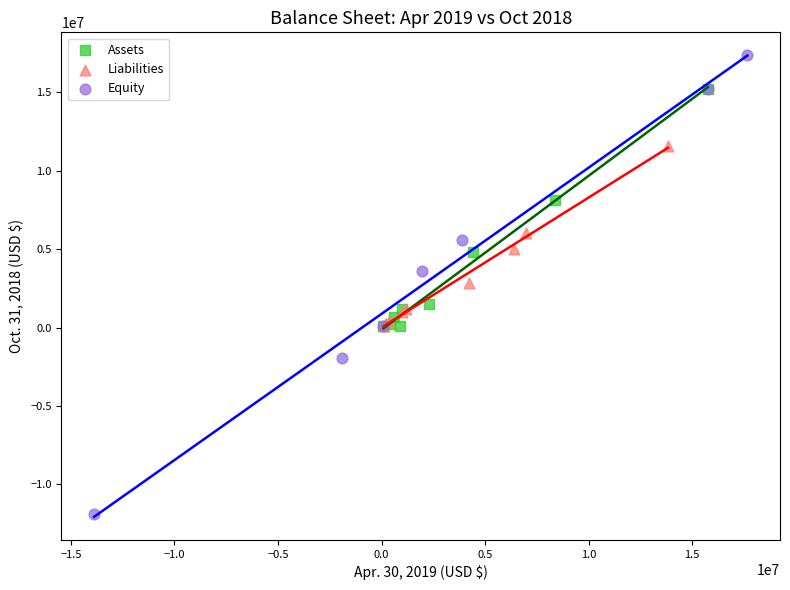

Which series contains the lowest Y value?

Equity